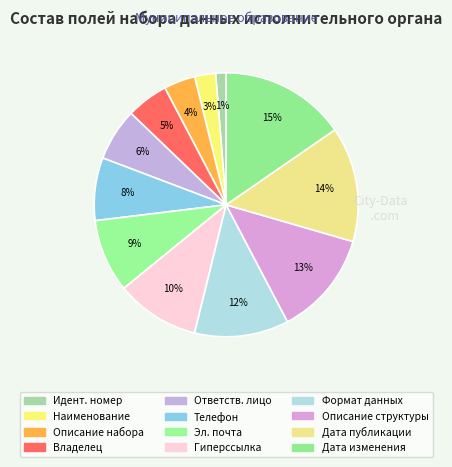

Which slice is the largest?

Дата последнего изменения